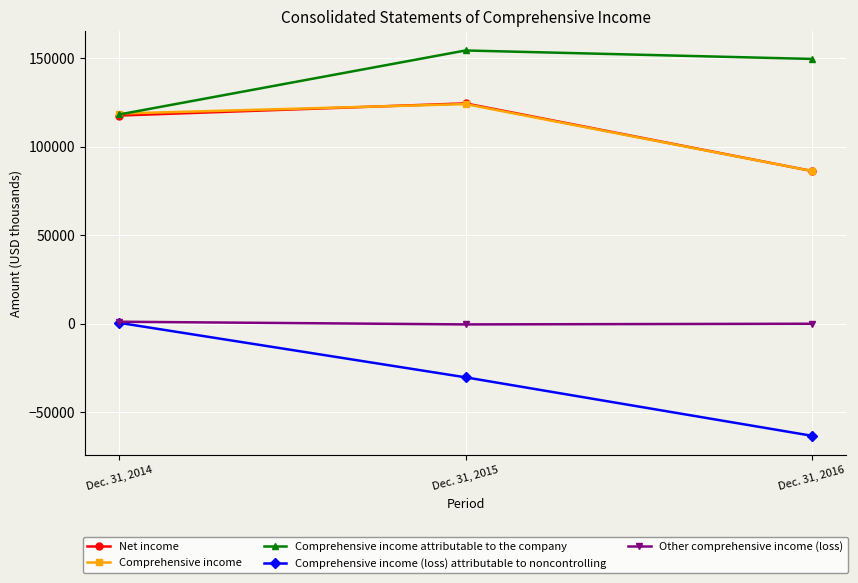

What is the difference between the maximum and minimum values in the Net income series?

38125